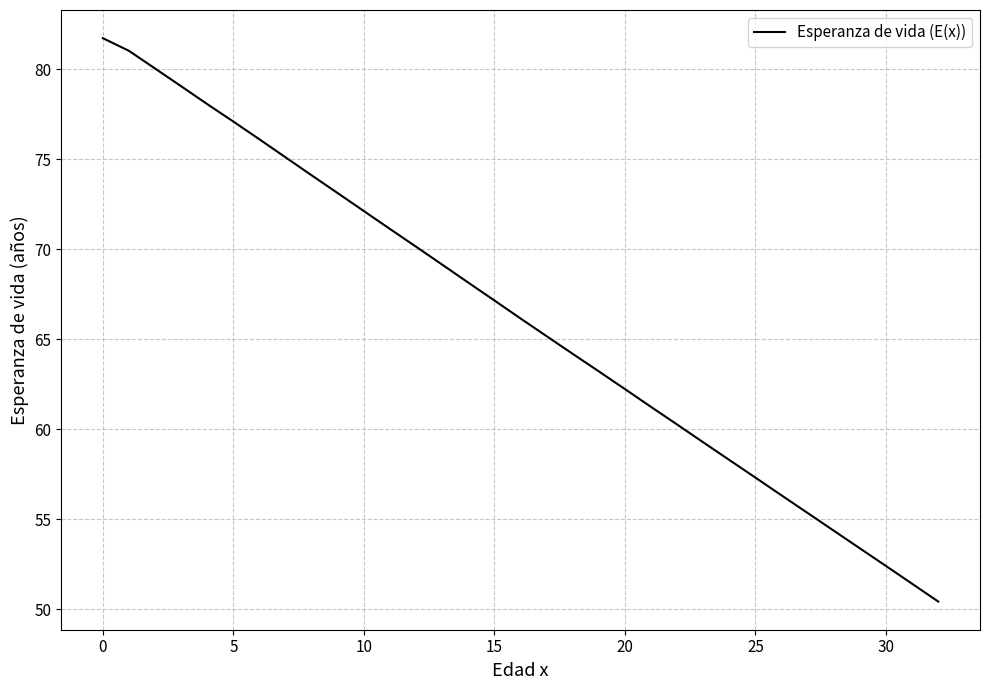

What is the greatest value displayed?

81.7